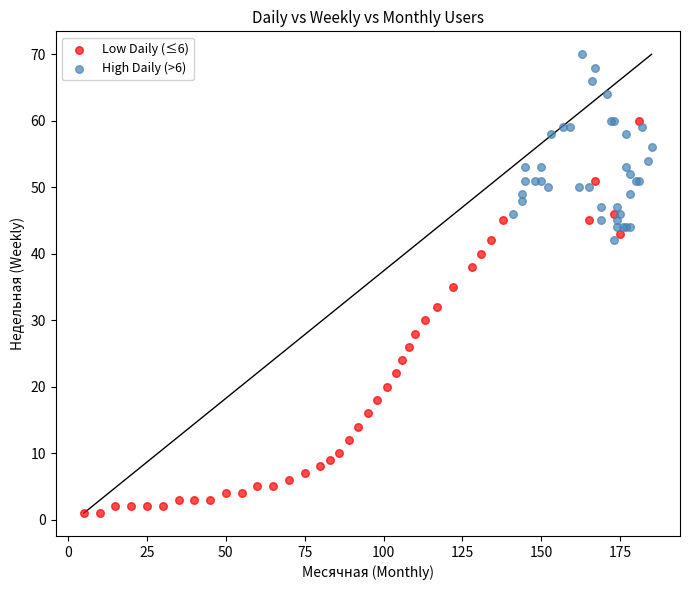

Which series reaches the minimum Y coordinate?

Low Daily (≤6)